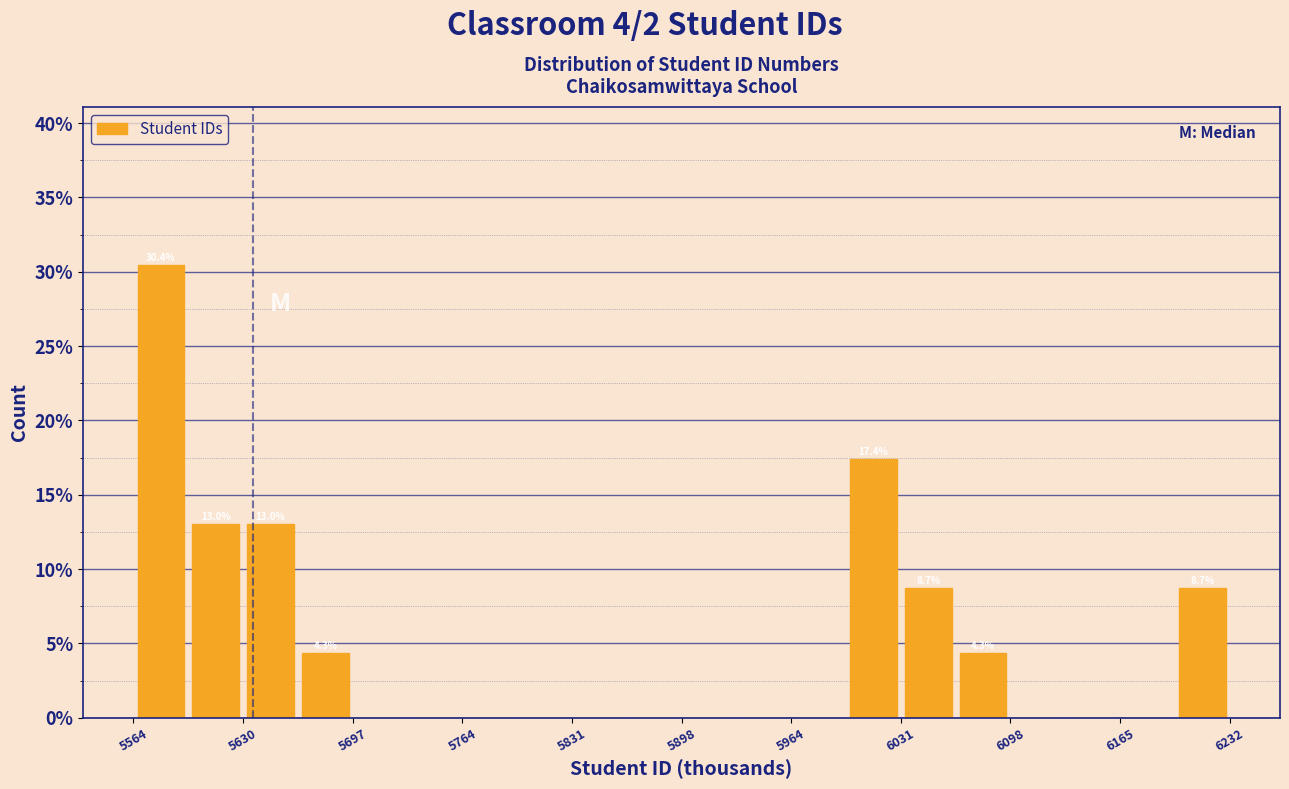

Read against the x-axis, roughly where is the centre of the tallest bar?

5580